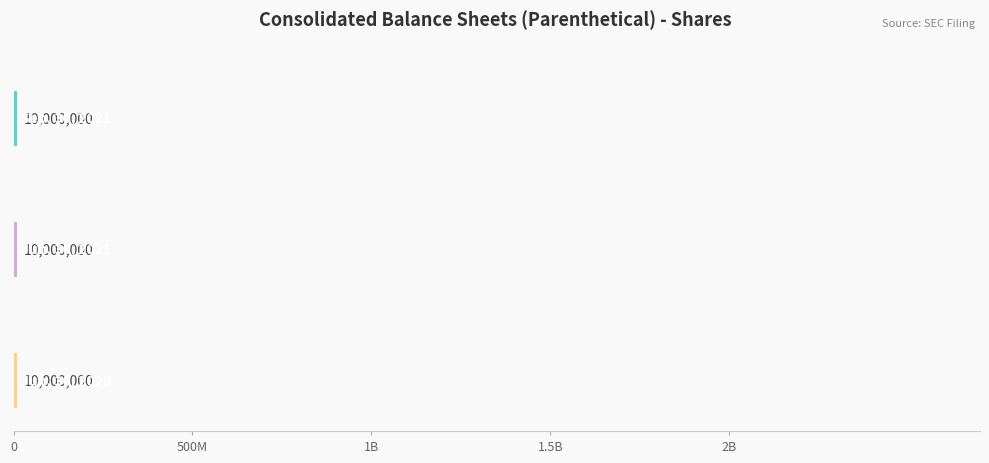

What is the lowest value of the Jun. 30, 2020 series?

5000000